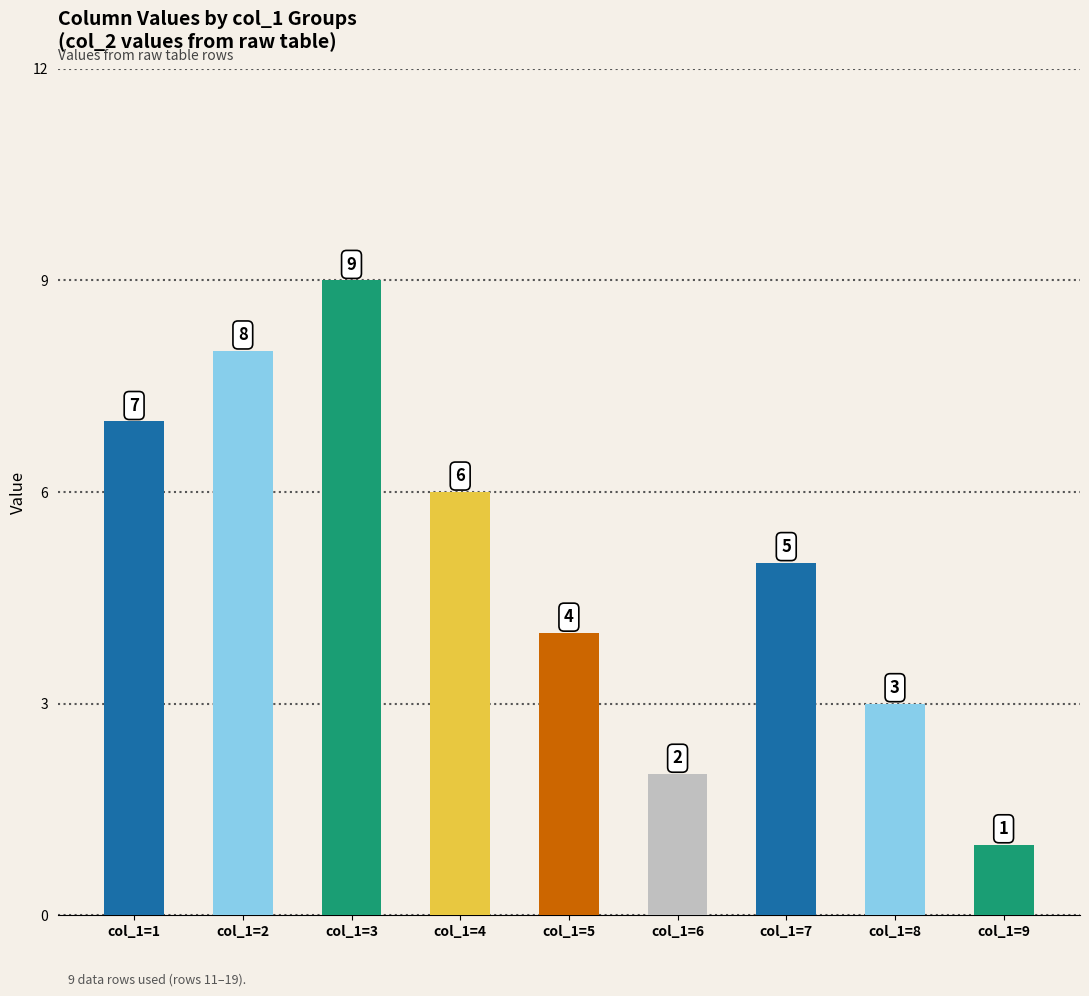

What is the ratio of the value at col_1=1 to the value at col_1=3?

0.8